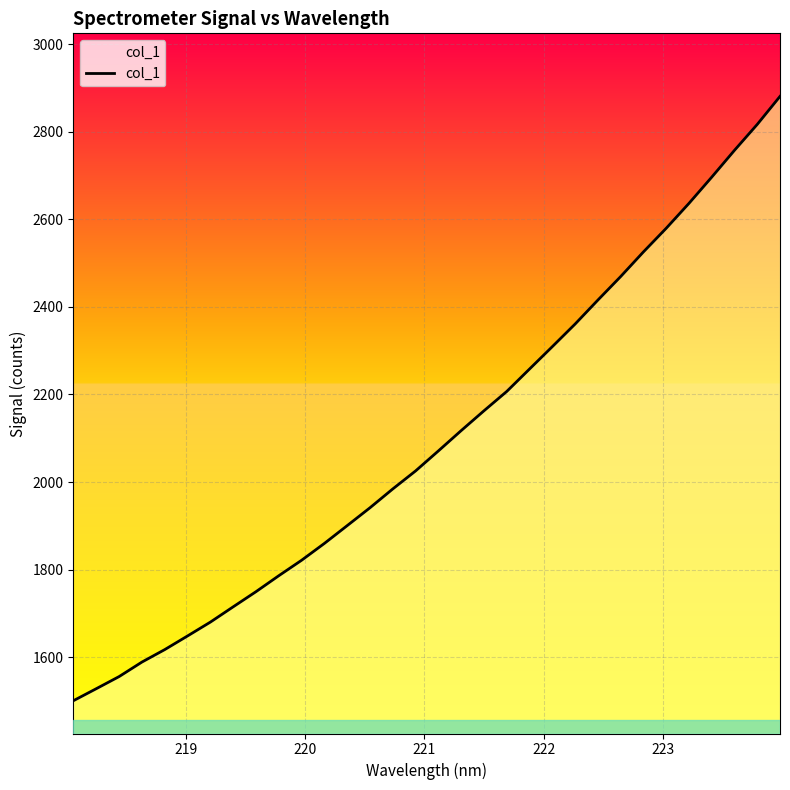

What is the difference between the maximum and minimum values?

1380.2